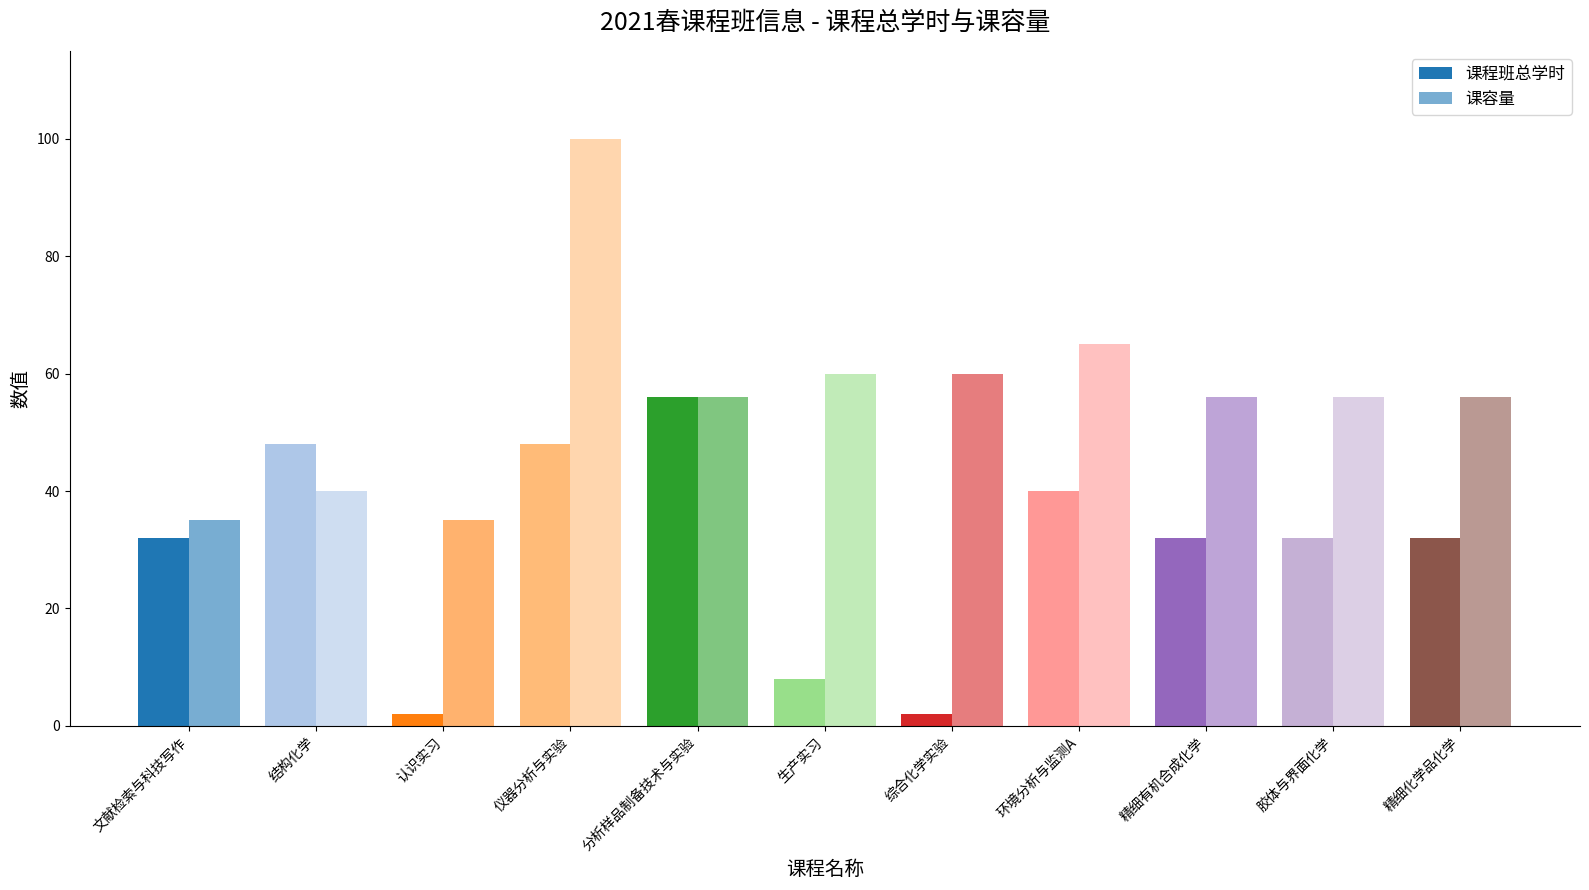

Are the bars horizontal?

No